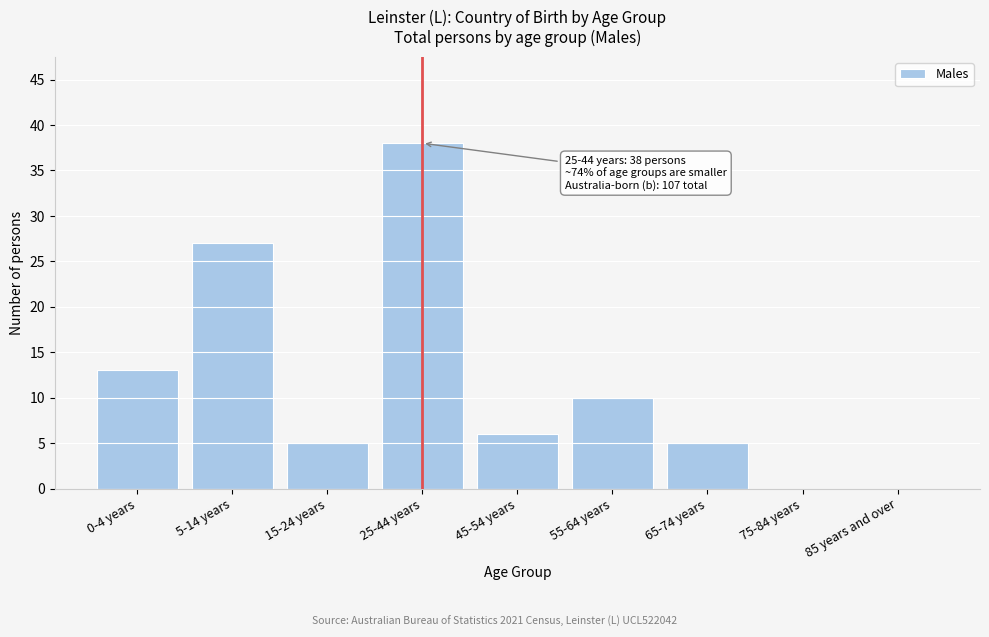

Reading left to right, list all the values displayed in this chart.

0-4 years=13	5-14 years=27	15-24 years=5	25-44 years=38	45-54 years=6	55-64 years=10	65-74 years=5	75-84 years=0	85 years and over=0